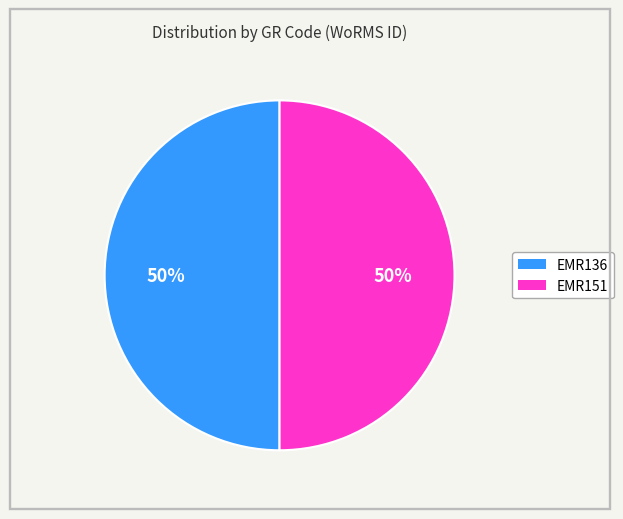

Combined, do EMR136 and EMR151 account for over 50%?

Yes